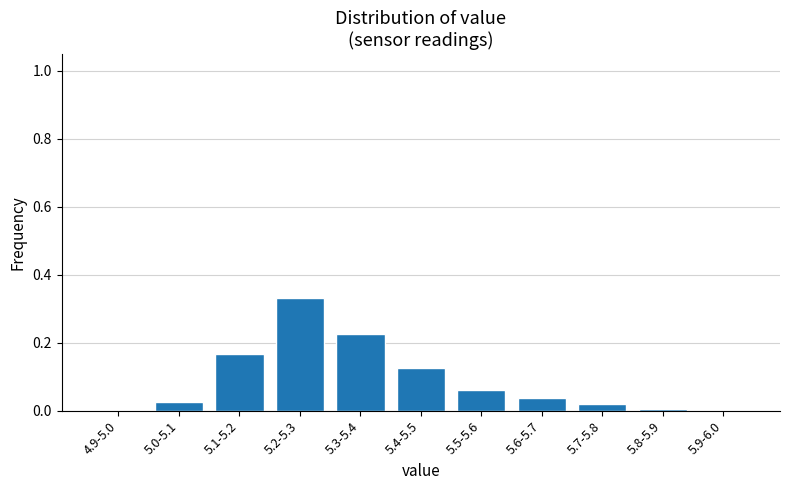

The chart shows a value of 0.3 at 5.1-5.2. True or false?

False